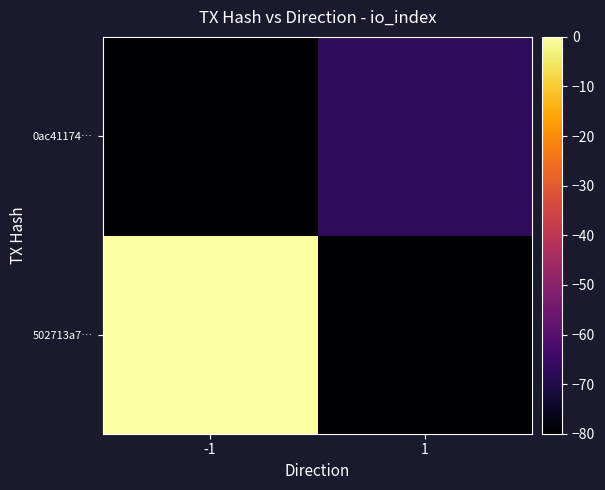

What is the spread (max minus min) of values at 1?

12.9